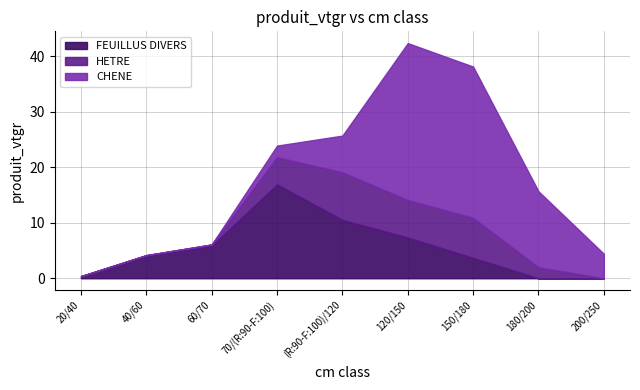

At which category is the sum across all series the highest?

120/150